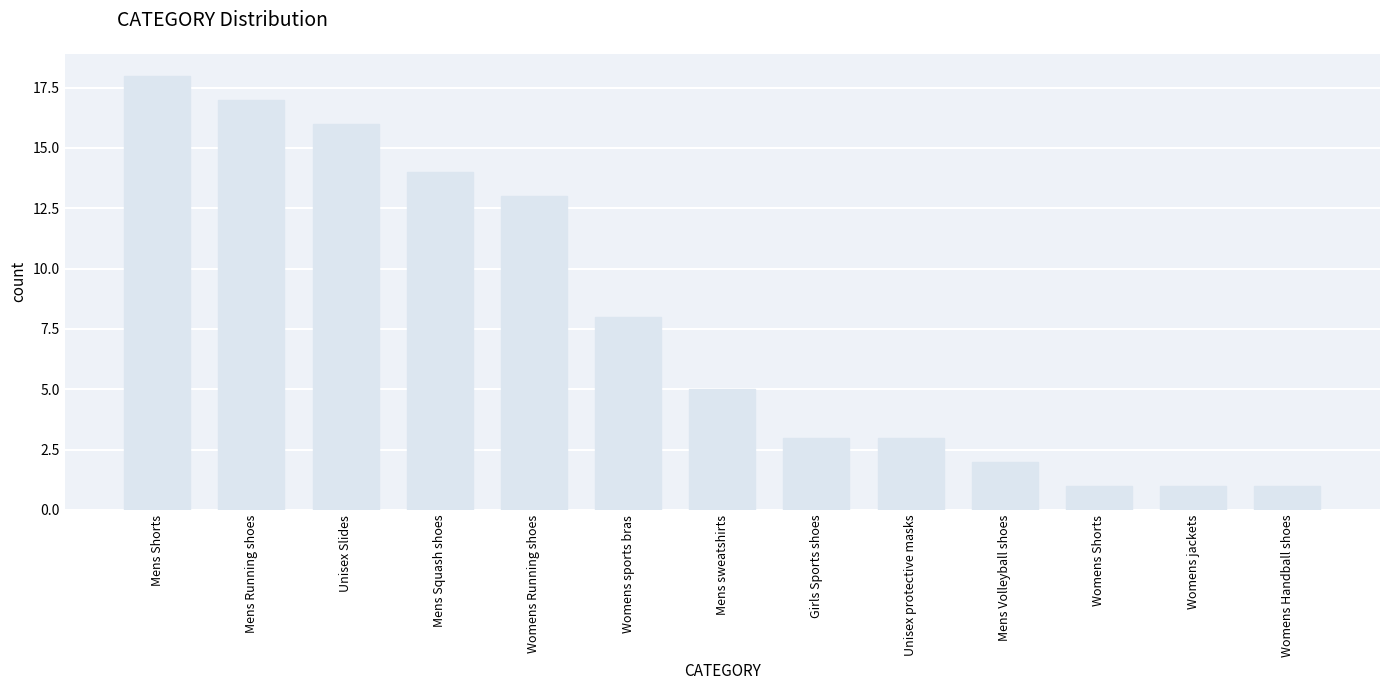

At which category does the chart reach its peak across all series?

Mens Shorts